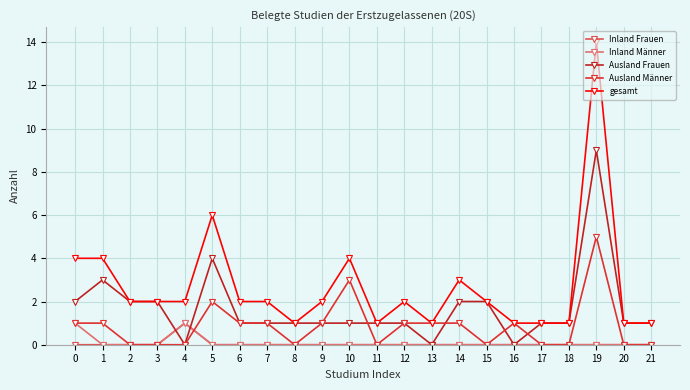

Count the number of categories in the chart.

22